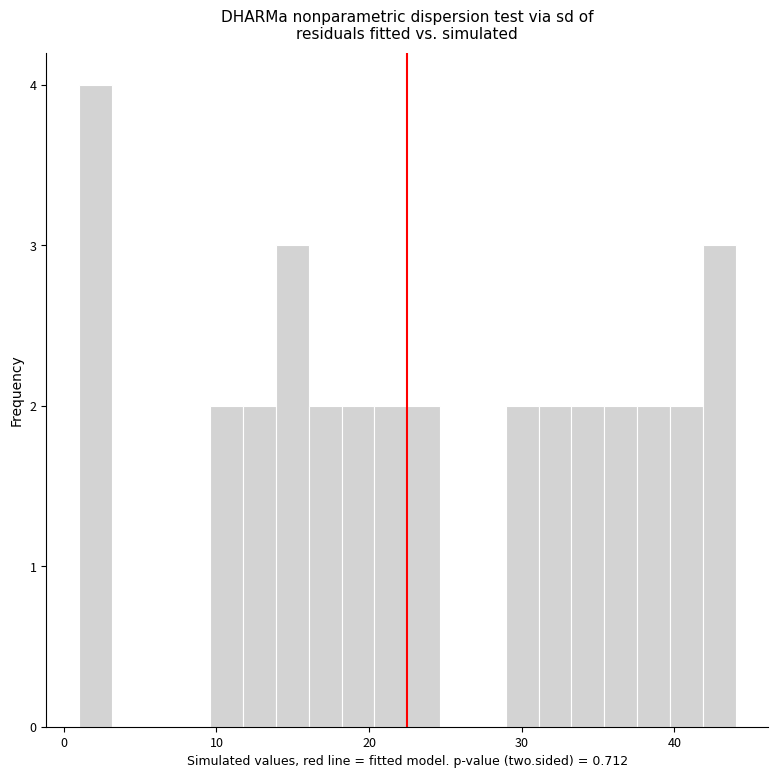

Around what value on the x-axis is the tallest bar? Give the approximate position of its centre, as read against the axis.

2